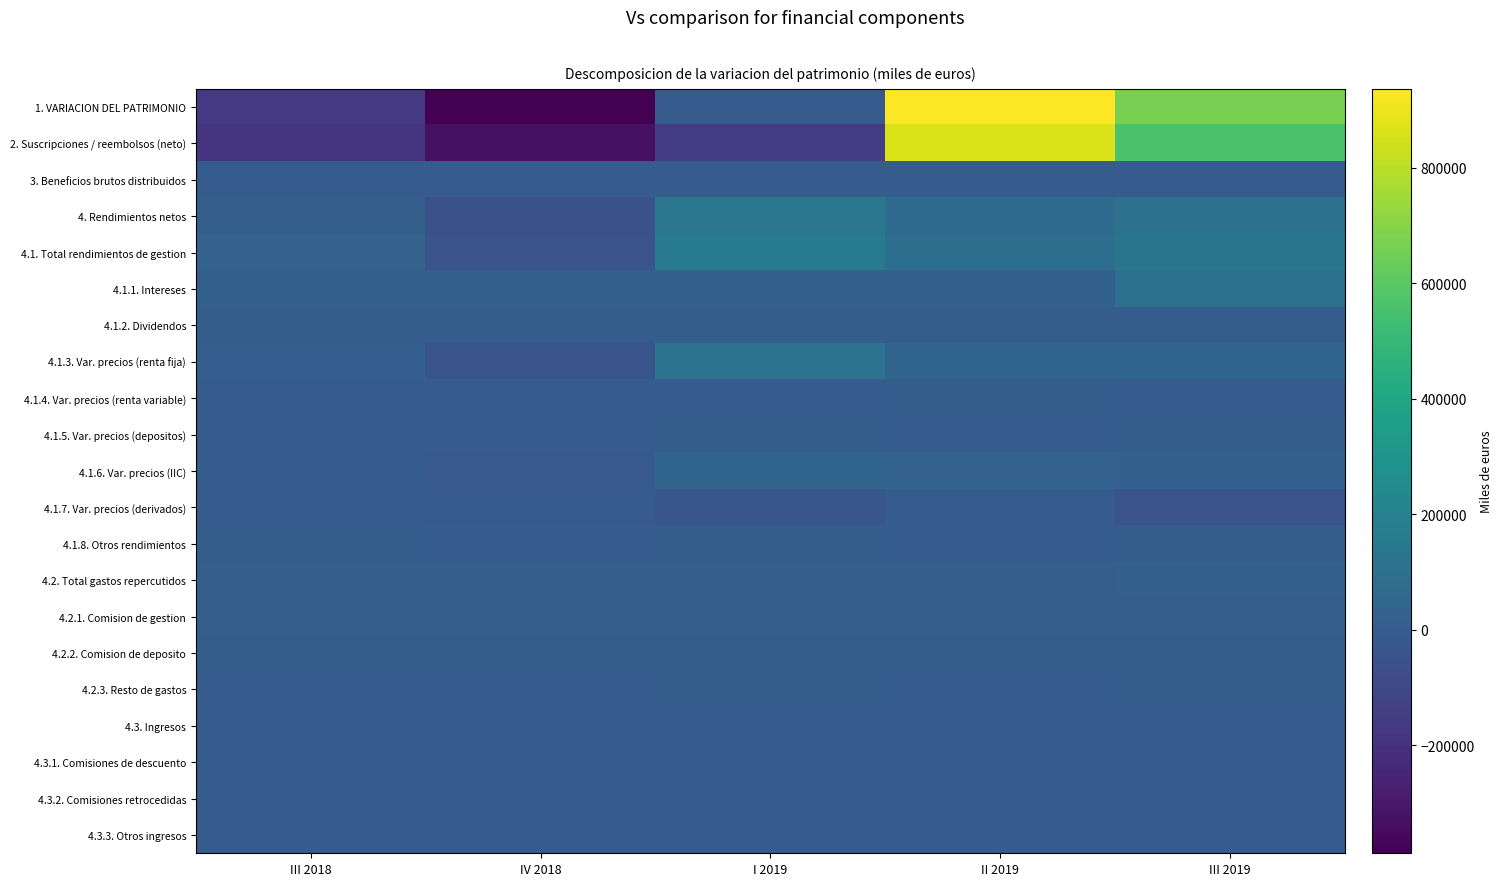

Reading right to left, transcribe all the data shown in this chart.

1. VARIACION DEL PATRIMONIO: III 2019=664183	II 2019=936782	I 2019=-8962	IV 2018=-387046	III 2018=-166813
2. Suscripciones / reembolsos (neto): III 2019=554564	II 2019=859829	I 2019=-147098	IV 2018=-326465	III 2018=-180494
3. Beneficios brutos distribuidos: III 2019=-17	II 2019=0	I 2019=0	IV 2018=0	III 2018=0
4. Rendimientos netos: III 2019=109636	II 2019=76953	I 2019=138136	IV 2018=-60581	III 2018=13681
4.1. Total rendimientos de gestion: III 2019=126498	II 2019=91326	I 2019=152121	IV 2018=-46313	III 2018=28707
4.1.1. Intereses: III 2019=101658	II 2019=22219	I 2019=19333	IV 2018=22132	III 2018=26250
4.1.2. Dividendos: III 2019=4236	II 2019=2118	I 2019=2545	IV 2018=1659	III 2018=2054
4.1.3. Var. precios (renta fija): III 2019=42076	II 2019=40088	I 2019=117907	IV 2018=-42277	III 2018=6297
4.1.4. Var. precios (renta variable): III 2019=168	II 2019=2045	I 2019=600	IV 2018=-706	III 2018=-96
4.1.5. Var. precios (depositos): III 2019=1278	II 2019=-229	I 2019=883	IV 2018=195	III 2018=261
4.1.6. Var. precios (IIC): III 2019=19185	II 2019=27044	I 2019=37894	IV 2018=-15596	III 2018=-1594
4.1.7. Var. precios (derivados): III 2019=-47827	II 2019=-521	I 2019=-31471	IV 2018=-11761	III 2018=-6807
4.1.8. Otros rendimientos: III 2019=5723	II 2019=-1438	I 2019=4431	IV 2018=41	III 2018=2341
4.2. Total gastos repercutidos: III 2019=16917	II 2019=14442	I 2019=14065	IV 2018=14371	III 2018=15155
4.2.1. Comision de gestion: III 2019=14149	II 2019=12331	I 2019=11881	IV 2018=12606	III 2018=13256
4.2.2. Comision de deposito: III 2019=1562	II 2019=1361	I 2019=1305	IV 2018=1381	III 2018=1442
4.2.3. Resto de gastos: III 2019=1205	II 2019=750	I 2019=880	IV 2018=384	III 2018=457
4.3. Ingresos: III 2019=55	II 2019=69	I 2019=80	IV 2018=102	III 2018=129
4.3.1. Comisiones de descuento: III 2019=0	II 2019=0	I 2019=0	IV 2018=0	III 2018=0
4.3.2. Comisiones retrocedidas: III 2019=50	II 2019=60	I 2019=55	IV 2018=70	III 2018=129
4.3.3. Otros ingresos: III 2019=5	II 2019=9	I 2019=25	IV 2018=32	III 2018=1